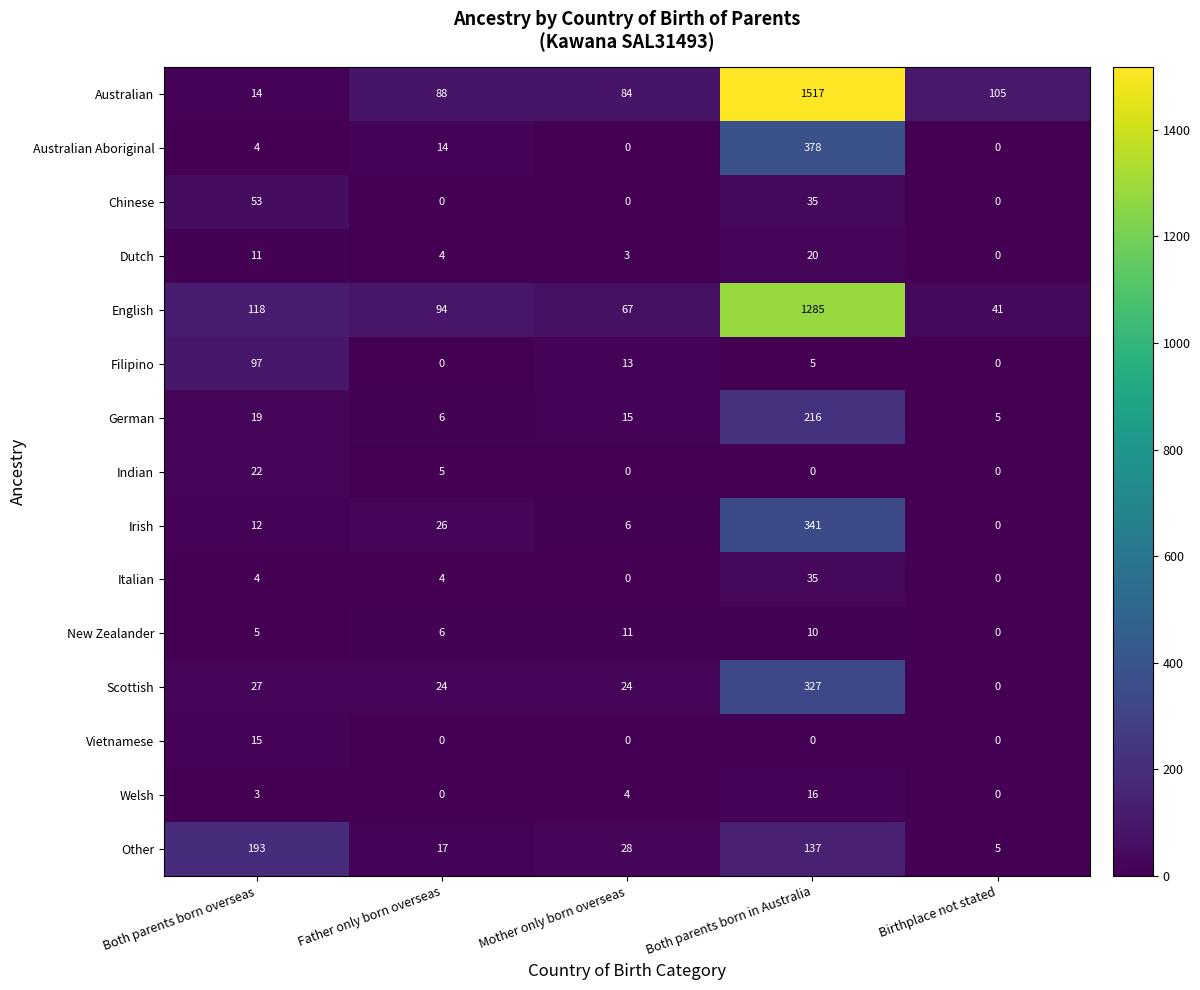

What is the highest value of the Australian series?

1517